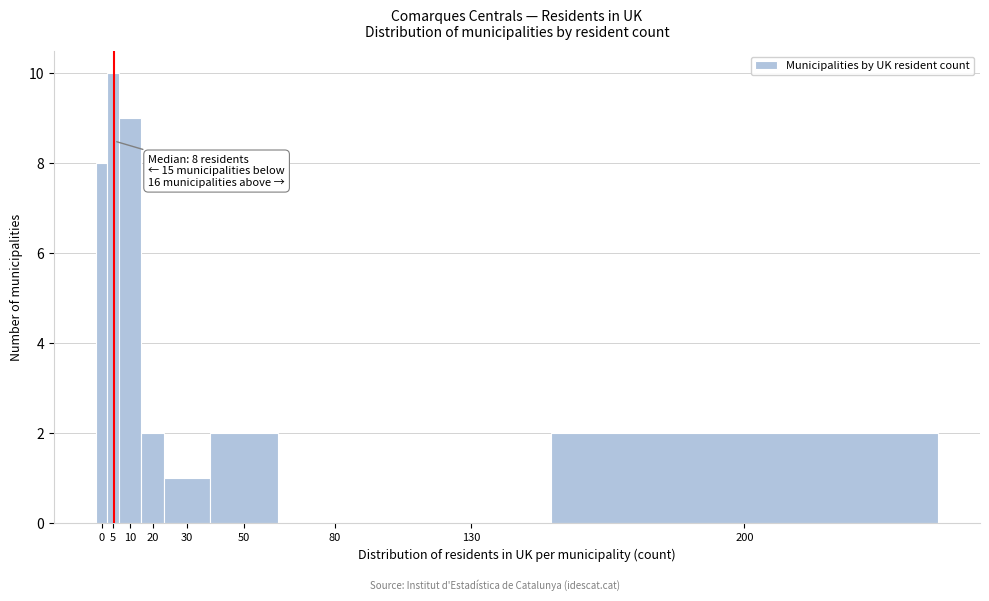

Reading left to right, extract all data points from this chart.

0=8	5=10	10=9	20=2	30=1	50=2	80=0	130=0	200=2